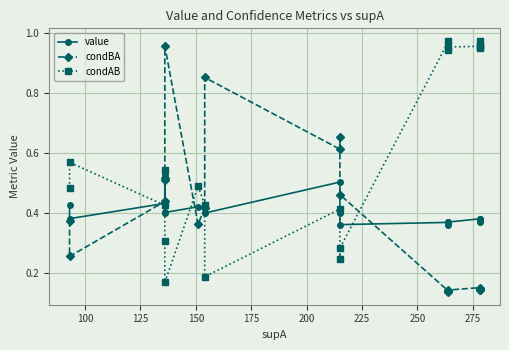

What is the minimum value for value?

0.4